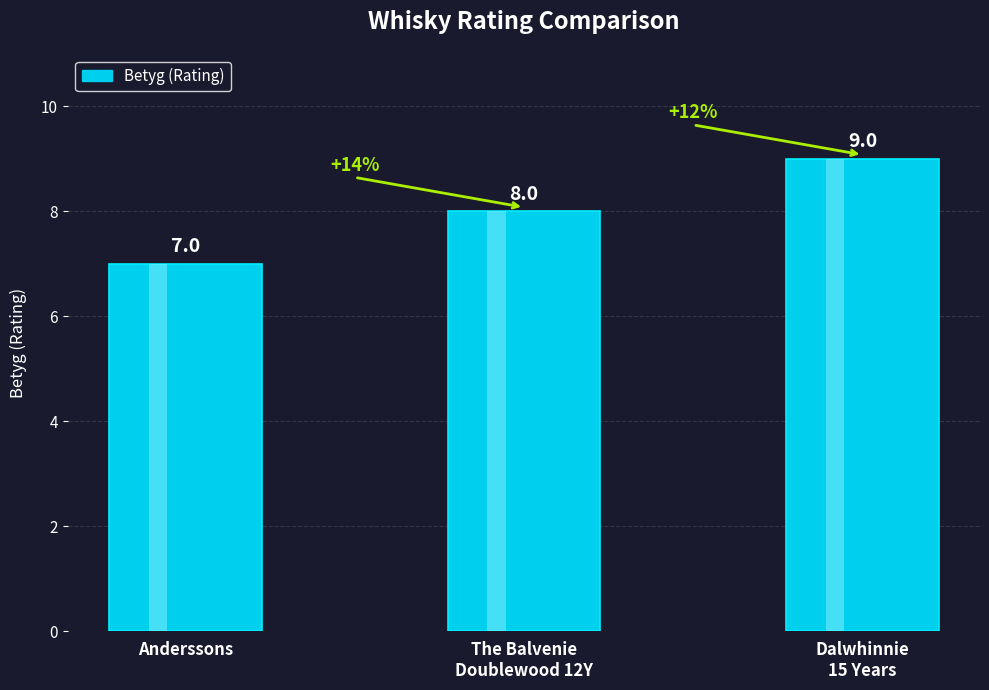

How many values are between 7 and 9?

3